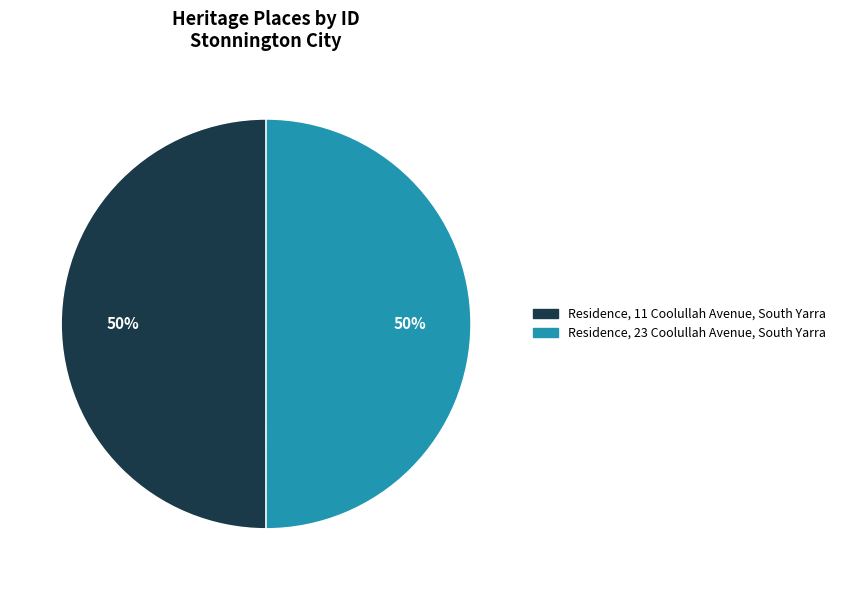

How many slices are in this pie chart?

2